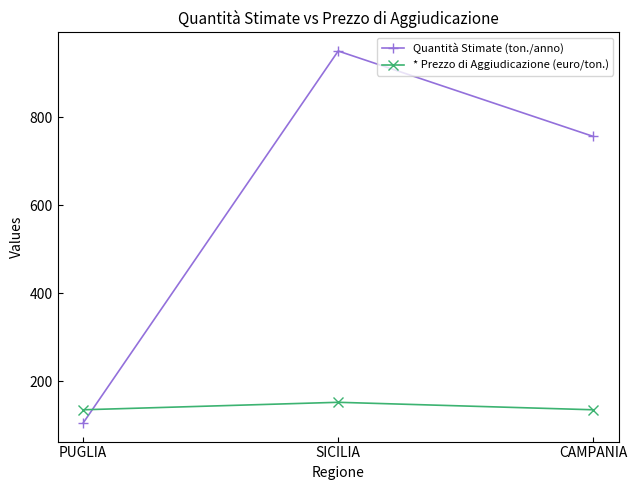

True or false: Quantità Stimate (ton./anno) has a value of 178 at PUGLIA.

False